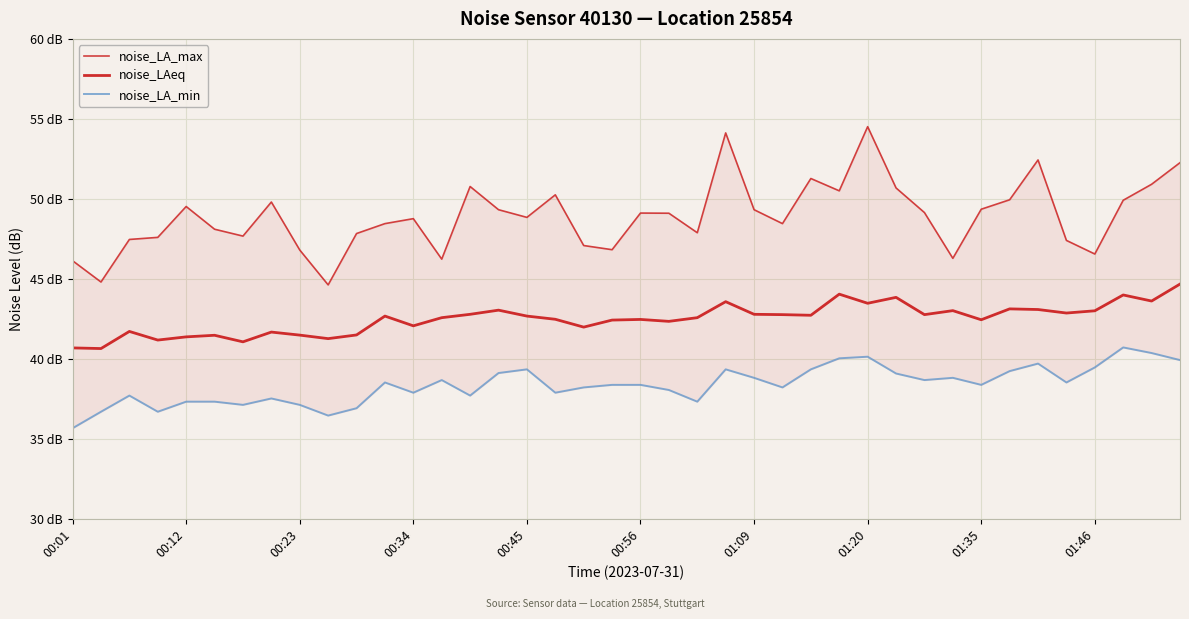

At how many categories does at least one series exceed 47?

32